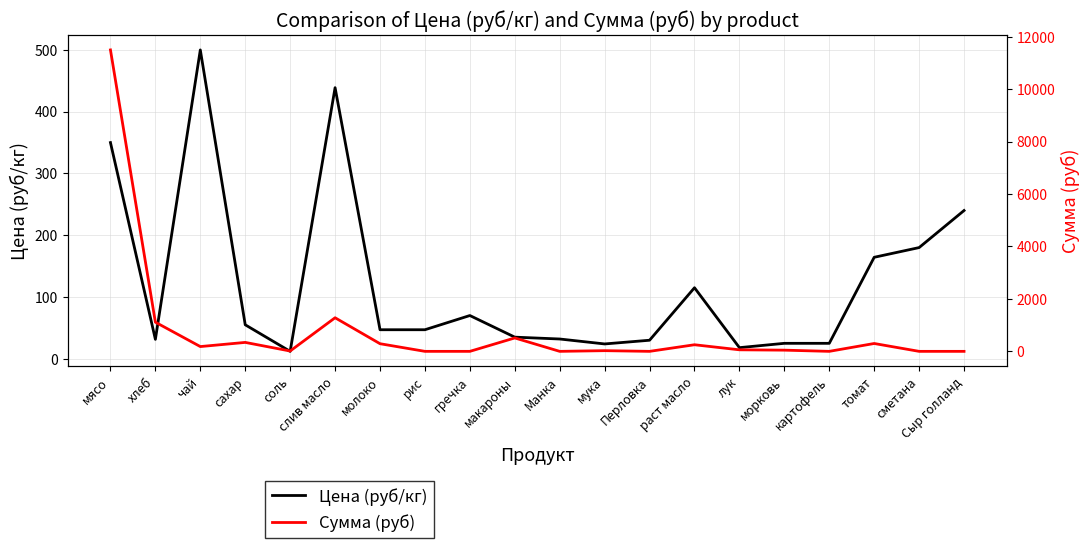

Reading left to right, transcribe all the data shown in this chart.

Цена (руб/кг): мясо=350.0	хлеб=31.4	чай=500.0	сахар=55.0	соль=12.0	слив масло=438.9	молоко=47.0	рис=47.0	гречка=70.0	макароны=35.0	Манка=32.0	мука=24.0	Перловка=30.0	раст масло=115.0	лук=18.0	морковь=25.0	картофель=25.0	томат=164.3	сметана=180.0	Сыр голланд=240.0
Сумма (руб): мясо=11497.5	хлеб=1112.8	чай=182.5	сахар=341.3	соль=13.1	слив масло=1281.6	молоко=291.6	рис=0.0	гречка=0.0	макароны=511.0	Манка=0.0	мука=26.3	Перловка=0.0	раст масло=251.8	лук=59.1	морковь=45.6	картофель=0.0	томат=299.8	сметана=0.0	Сыр голланд=0.0